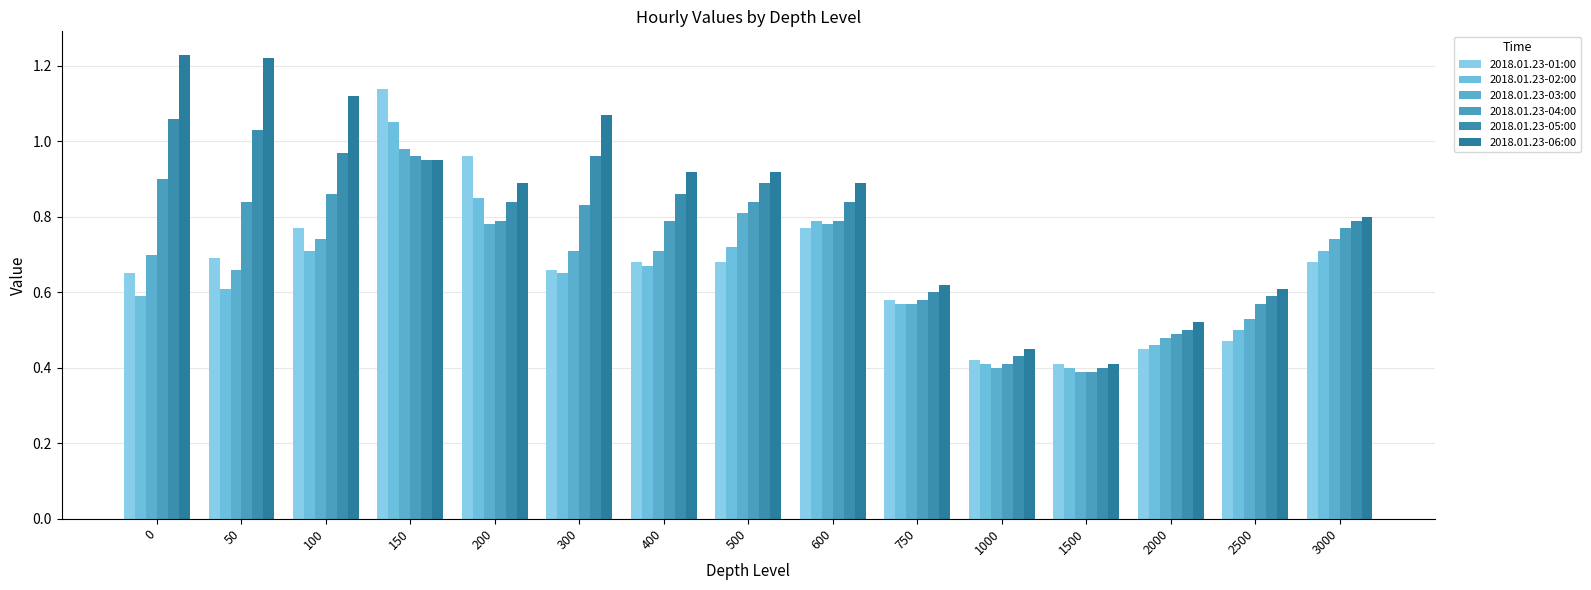

What are all the series names shown in the legend?

2018.01.23-01:00, 2018.01.23-02:00, 2018.01.23-03:00, 2018.01.23-04:00, 2018.01.23-05:00, 2018.01.23-06:00